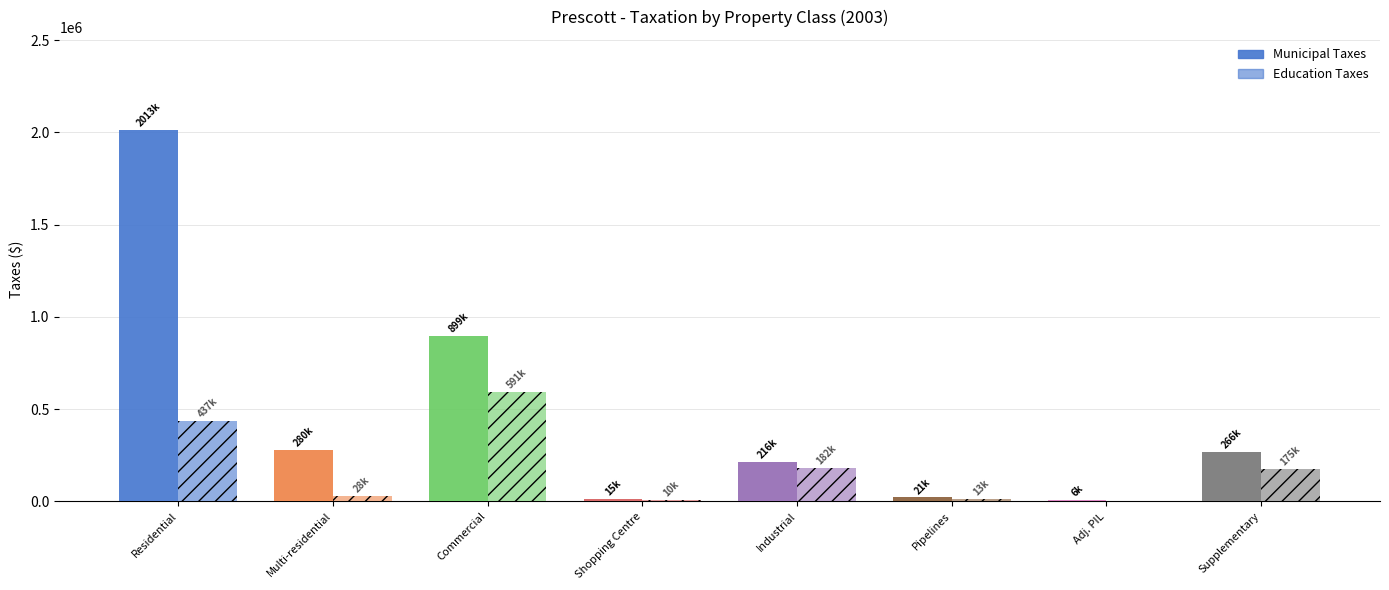

Are the bars horizontal?

No